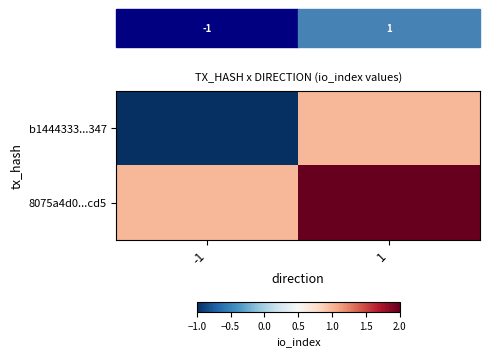

How many values in the b1444333...347 series are below 1?

1